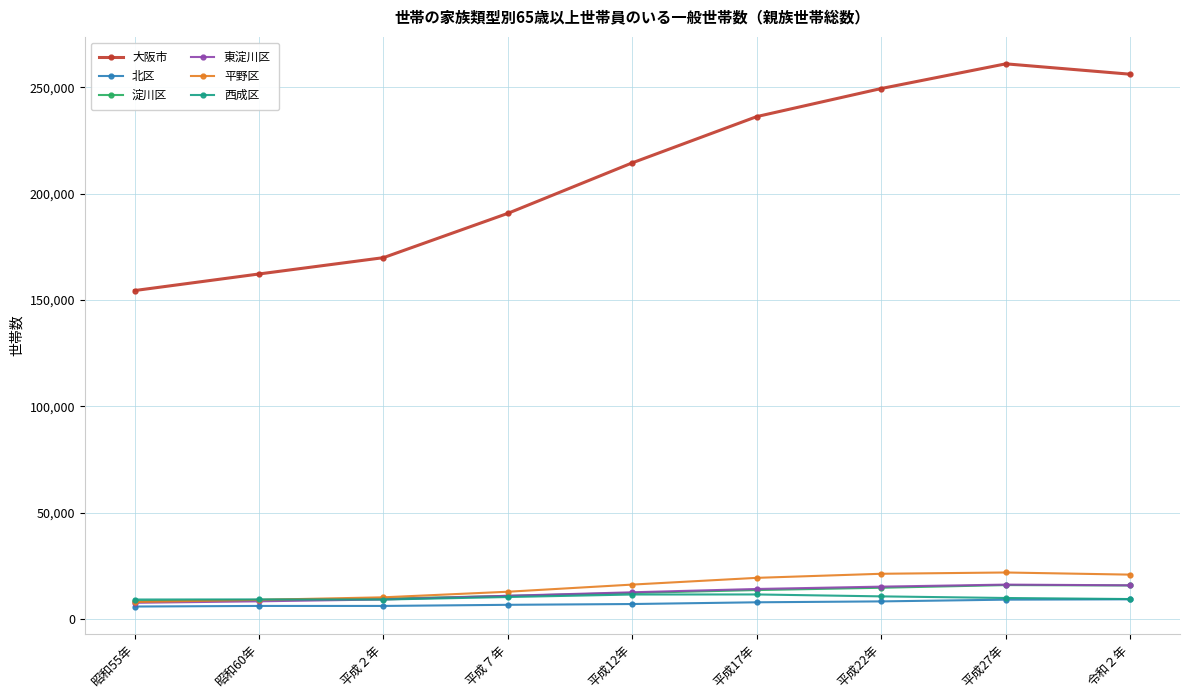

Is it true that 東淀川区 equals 12467 at 平成12年?

True